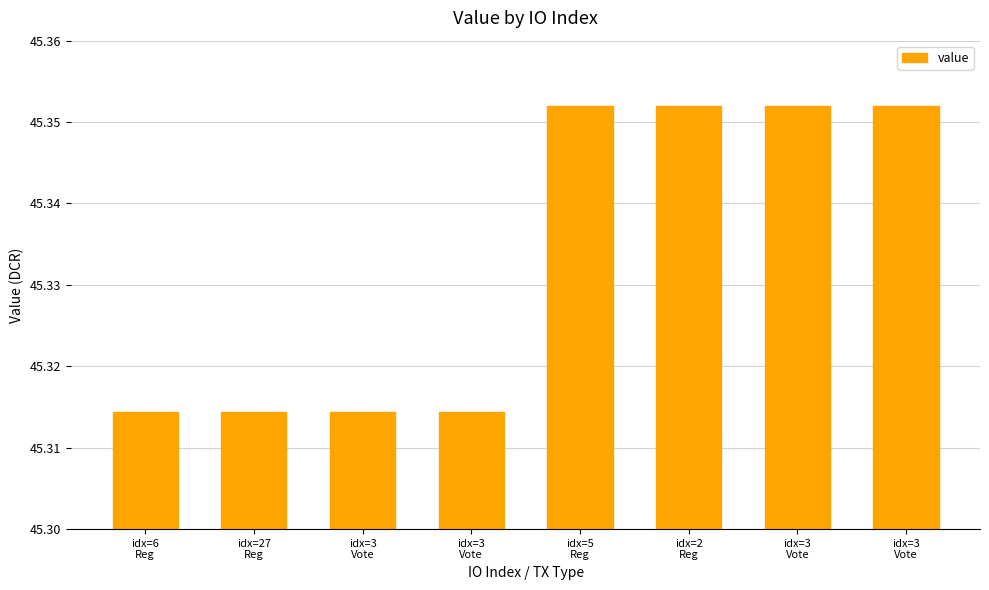

How many categories are shown in the chart?

8